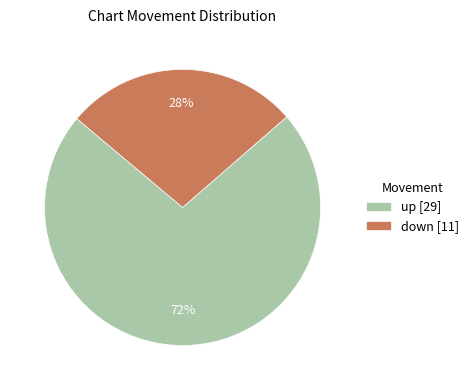

Rank the categories by value from highest to lowest.

up, down